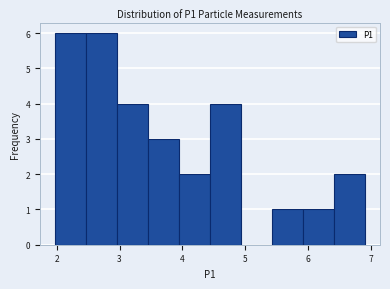

Reading left to right, transcribe this chart: for each bar, give the range it covers on the x-axis and its height. Neither the bar edges nor the heights are printed on the chart, so give them approximately, as read against the axes.

2.0 to 2.5: 6
2.5 to 3.0: 6
3.0 to 3.5: 4
3.5 to 3.9: 3
3.9 to 4.4: 2
4.4 to 4.9: 4
4.9 to 5.4: 0
5.4 to 5.9: 1
5.9 to 6.4: 1
6.4 to 6.9: 2